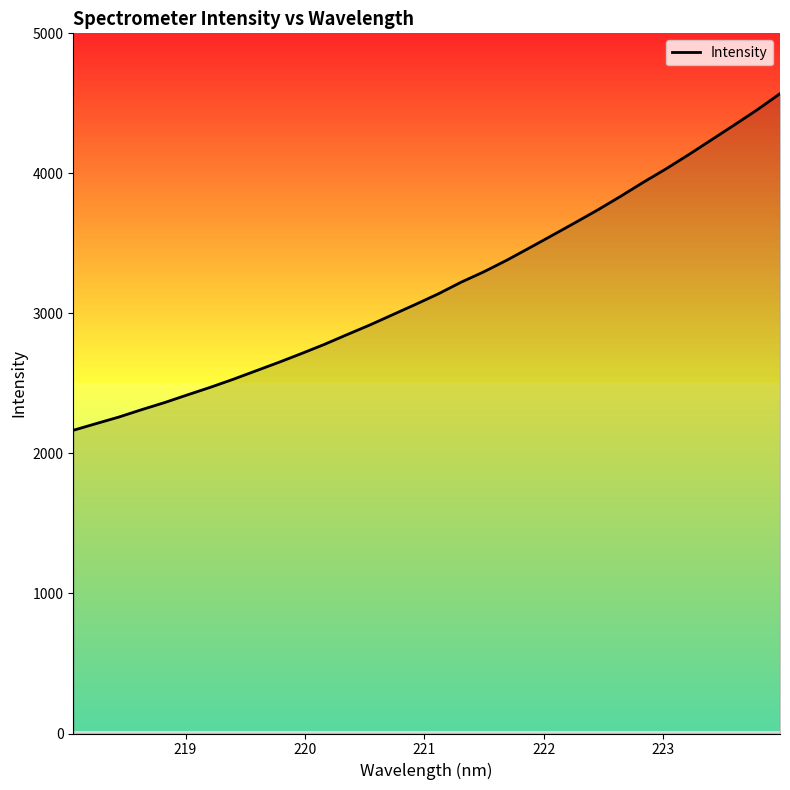

What is the minimum value shown in the chart?

2165.3